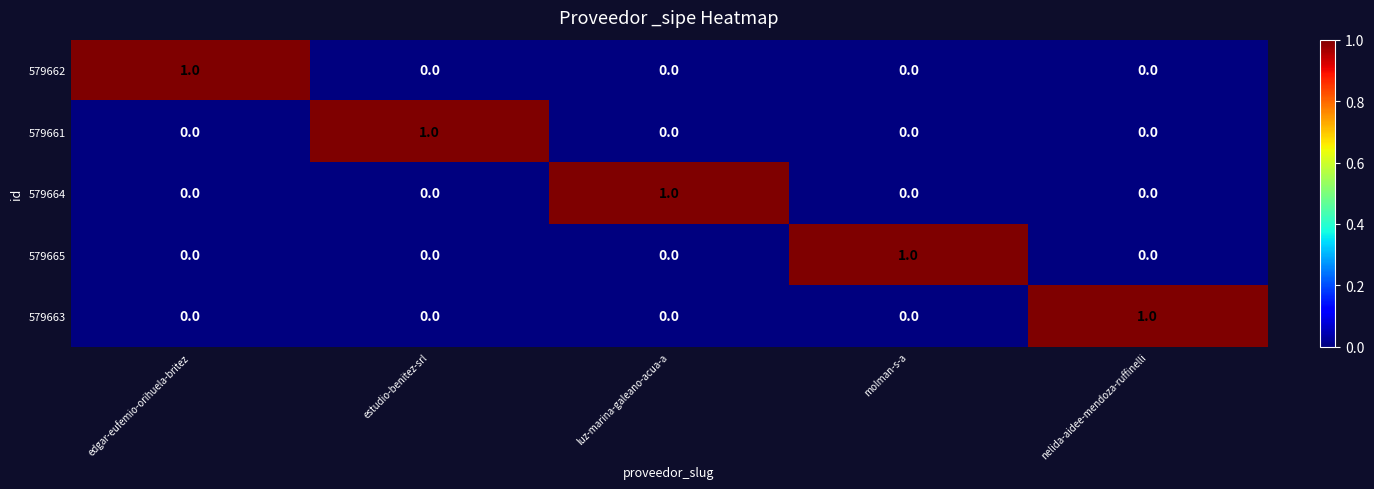

At how many categories does at least one series exceed 0?

5